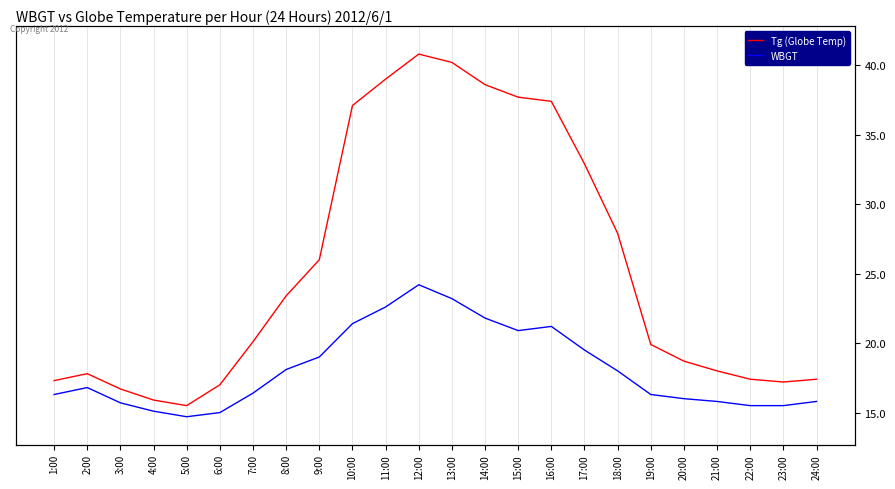

Rank the series by their maximum value, from lowest to highest.

WBGT, Tg (Globe Temp)